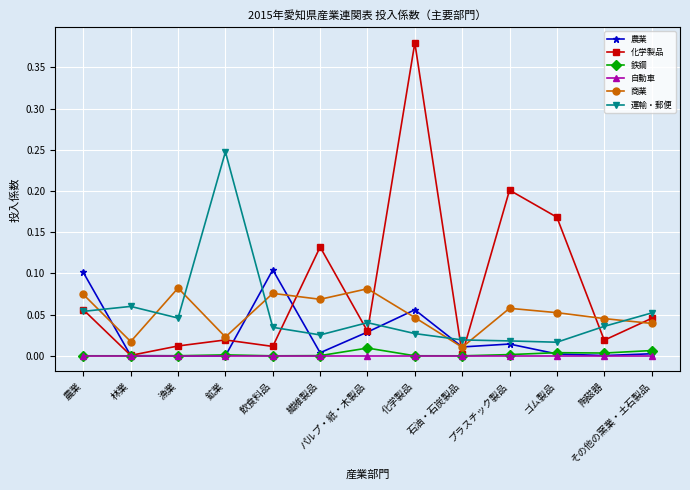

True or false: 化学製品 has more than 1 points higher than both neighbors.

True